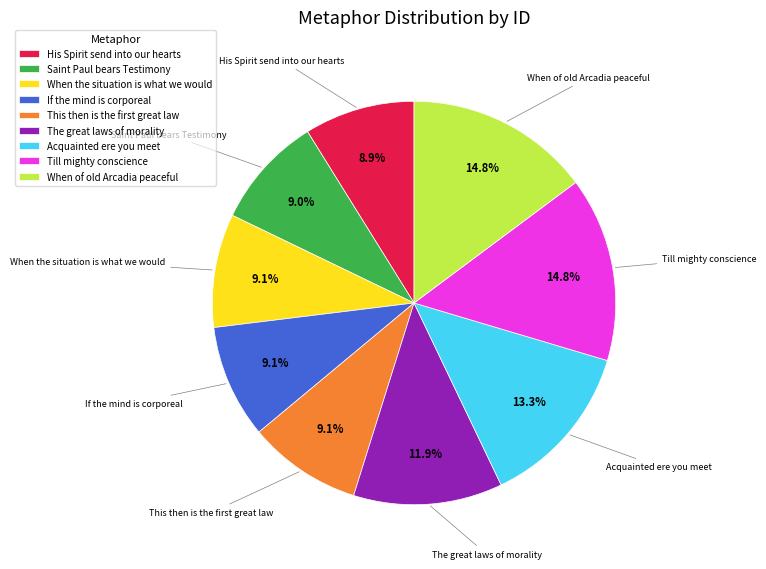

True or false: When of old Arcadia peaceful accounts for 24% of the total.

False